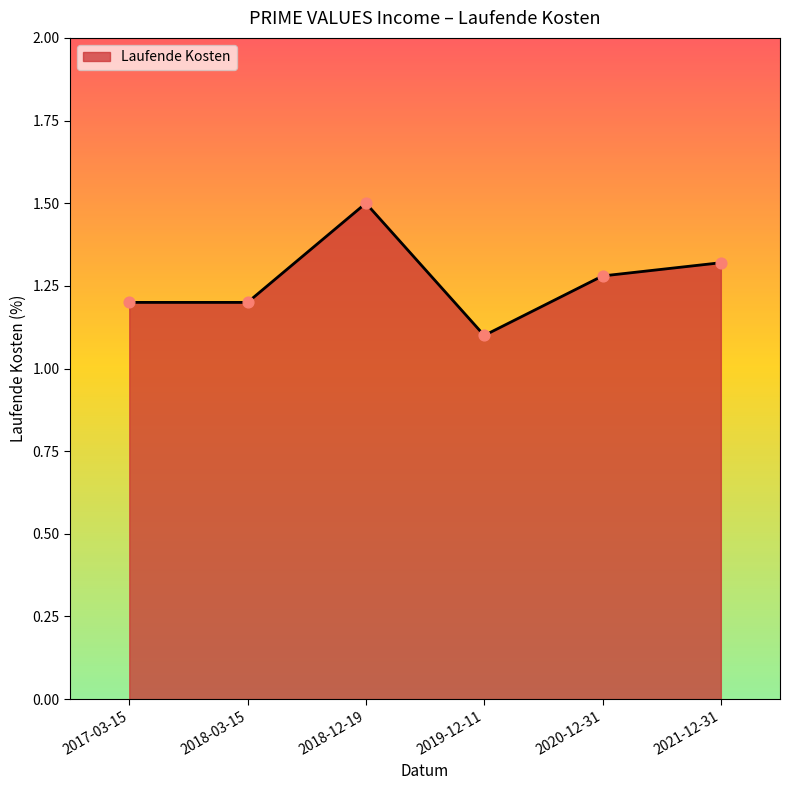

Which has a higher value, 2018-12-19 or 2020-12-31?

2018-12-19